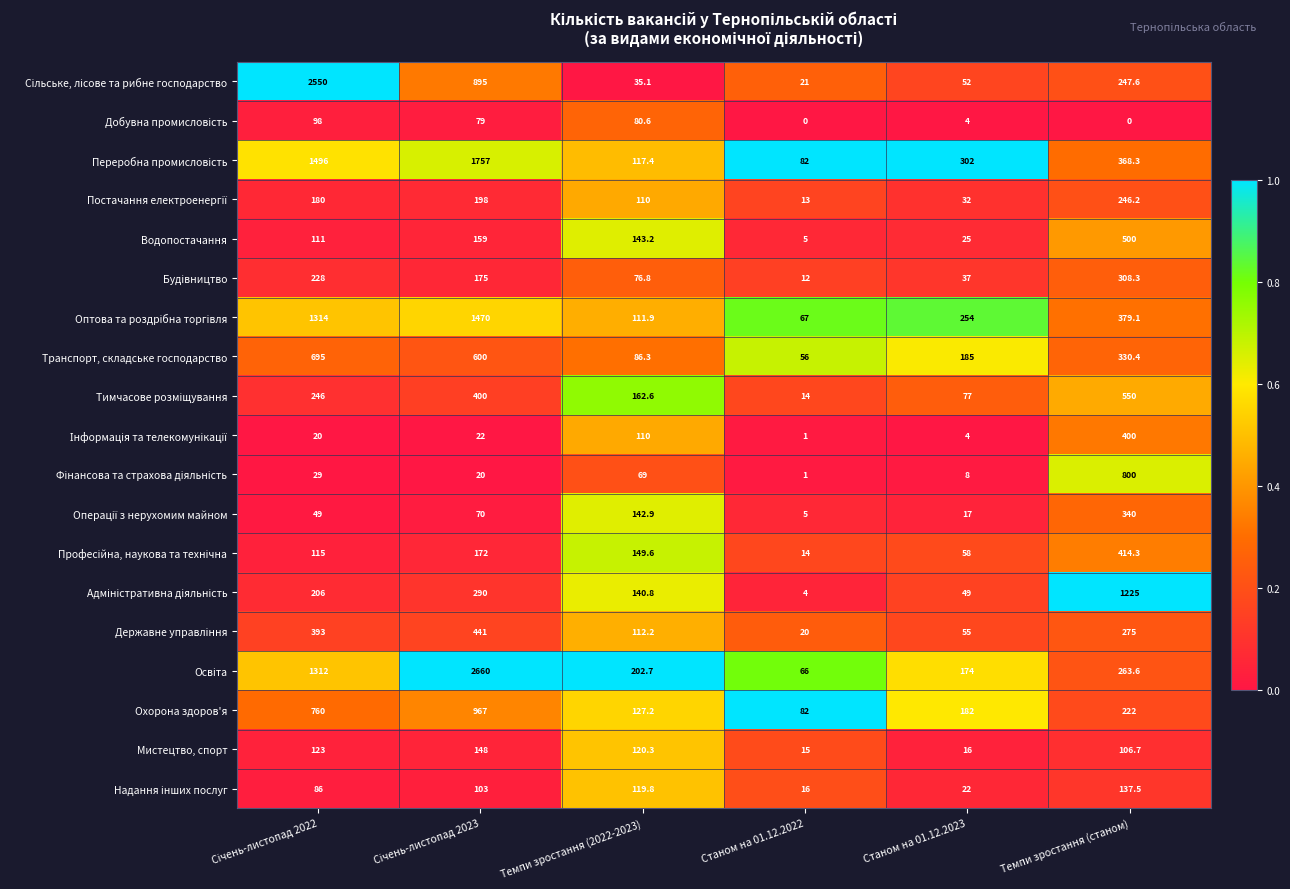

At how many categories does at least one series exceed 658?

3